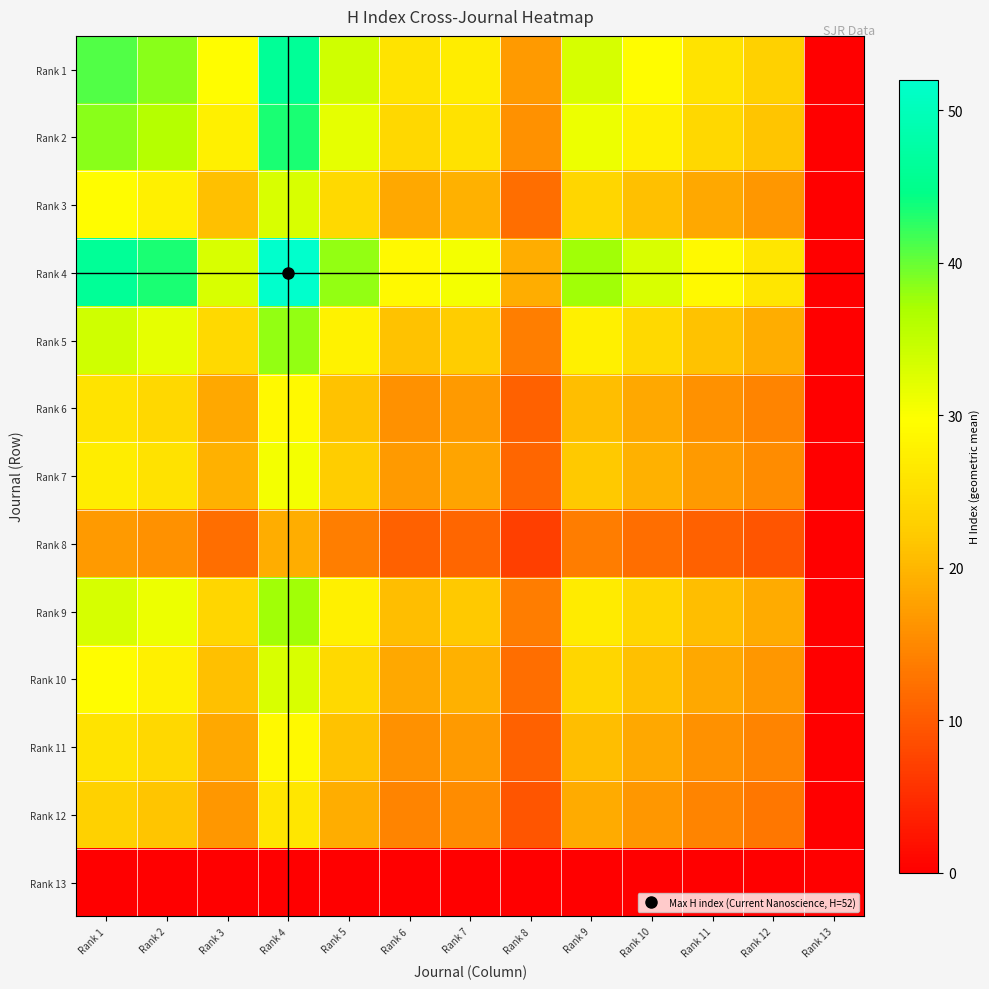

Reading right to left, transcribe all the data shown in this chart.

Rank 1: Rank 13=0.0	Rank 12=23.1	Rank 11=25.6	Rank 10=29.3	Rank 9=33.3	Rank 8=16.9	Rank 7=27.2	Rank 6=25.6	Rank 5=33.9	Rank 4=46.2	Rank 3=29.3	Rank 2=38.4	Rank 1=41.0
Rank 2: Rank 13=0.0	Rank 12=21.6	Rank 11=24.0	Rank 10=27.5	Rank 9=31.2	Rank 8=15.9	Rank 7=25.5	Rank 6=24.0	Rank 5=31.7	Rank 4=43.3	Rank 3=27.5	Rank 2=36.0	Rank 1=38.4
Rank 3: Rank 13=0.0	Rank 12=16.5	Rank 11=18.3	Rank 10=21.0	Rank 9=23.8	Rank 8=12.1	Rank 7=19.4	Rank 6=18.3	Rank 5=24.2	Rank 4=33.0	Rank 3=21.0	Rank 2=27.5	Rank 1=29.3
Rank 4: Rank 13=0.0	Rank 12=26.0	Rank 11=28.8	Rank 10=33.0	Rank 9=37.5	Rank 8=19.1	Rank 7=30.6	Rank 6=28.8	Rank 5=38.2	Rank 4=52.0	Rank 3=33.0	Rank 2=43.3	Rank 1=46.2
Rank 5: Rank 13=0.0	Rank 12=19.1	Rank 11=21.2	Rank 10=24.2	Rank 9=27.5	Rank 8=14.0	Rank 7=22.4	Rank 6=21.2	Rank 5=28.0	Rank 4=38.2	Rank 3=24.2	Rank 2=31.7	Rank 1=33.9
Rank 6: Rank 13=0.0	Rank 12=14.4	Rank 11=16.0	Rank 10=18.3	Rank 9=20.8	Rank 8=10.6	Rank 7=17.0	Rank 6=16.0	Rank 5=21.2	Rank 4=28.8	Rank 3=18.3	Rank 2=24.0	Rank 1=25.6
Rank 7: Rank 13=0.0	Rank 12=15.3	Rank 11=17.0	Rank 10=19.4	Rank 9=22.0	Rank 8=11.2	Rank 7=18.0	Rank 6=17.0	Rank 5=22.4	Rank 4=30.6	Rank 3=19.4	Rank 2=25.5	Rank 1=27.2
Rank 8: Rank 13=0.0	Rank 12=9.5	Rank 11=10.6	Rank 10=12.1	Rank 9=13.7	Rank 8=7.0	Rank 7=11.2	Rank 6=10.6	Rank 5=14.0	Rank 4=19.1	Rank 3=12.1	Rank 2=15.9	Rank 1=16.9
Rank 9: Rank 13=0.0	Rank 12=18.7	Rank 11=20.8	Rank 10=23.8	Rank 9=27.0	Rank 8=13.7	Rank 7=22.0	Rank 6=20.8	Rank 5=27.5	Rank 4=37.5	Rank 3=23.8	Rank 2=31.2	Rank 1=33.3
Rank 10: Rank 13=0.0	Rank 12=16.5	Rank 11=18.3	Rank 10=21.0	Rank 9=23.8	Rank 8=12.1	Rank 7=19.4	Rank 6=18.3	Rank 5=24.2	Rank 4=33.0	Rank 3=21.0	Rank 2=27.5	Rank 1=29.3
Rank 11: Rank 13=0.0	Rank 12=14.4	Rank 11=16.0	Rank 10=18.3	Rank 9=20.8	Rank 8=10.6	Rank 7=17.0	Rank 6=16.0	Rank 5=21.2	Rank 4=28.8	Rank 3=18.3	Rank 2=24.0	Rank 1=25.6
Rank 12: Rank 13=0.0	Rank 12=13.0	Rank 11=14.4	Rank 10=16.5	Rank 9=18.7	Rank 8=9.5	Rank 7=15.3	Rank 6=14.4	Rank 5=19.1	Rank 4=26.0	Rank 3=16.5	Rank 2=21.6	Rank 1=23.1
Rank 13: Rank 13=0.0	Rank 12=0.0	Rank 11=0.0	Rank 10=0.0	Rank 9=0.0	Rank 8=0.0	Rank 7=0.0	Rank 6=0.0	Rank 5=0.0	Rank 4=0.0	Rank 3=0.0	Rank 2=0.0	Rank 1=0.0